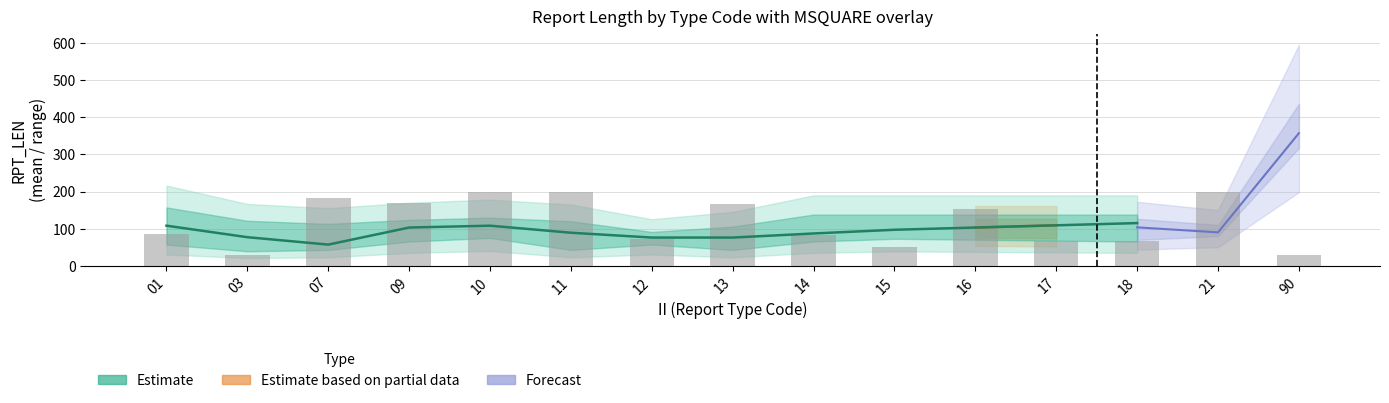

Approximately how many times larger is the value at 11 compared to 90?

7.2